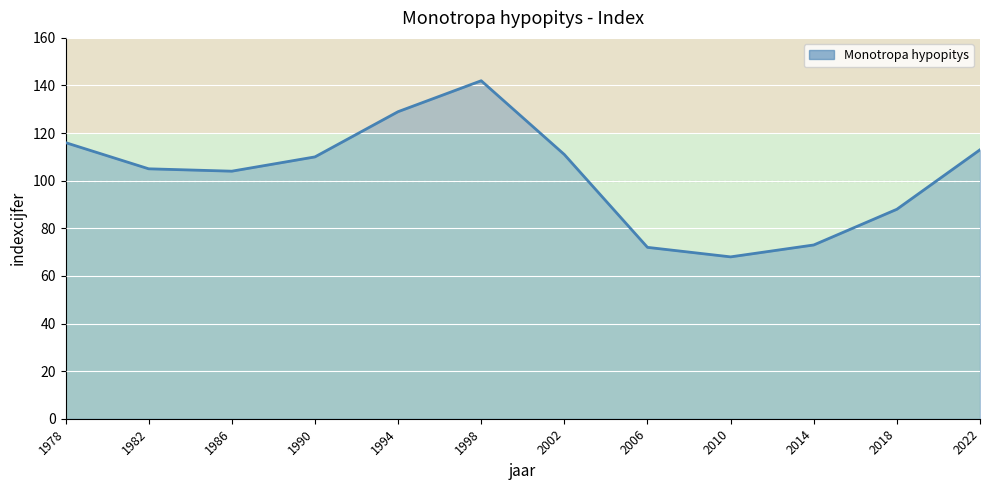

The value at 2002 is 146. True or false?

False